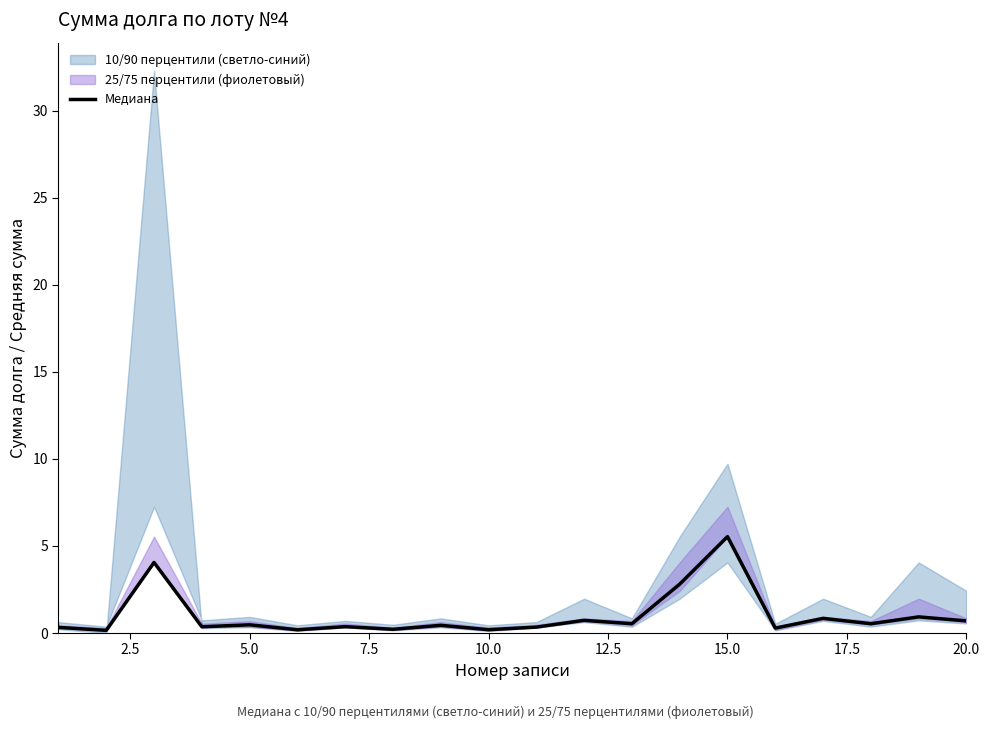

What is the maximum value shown in the chart?

5.5